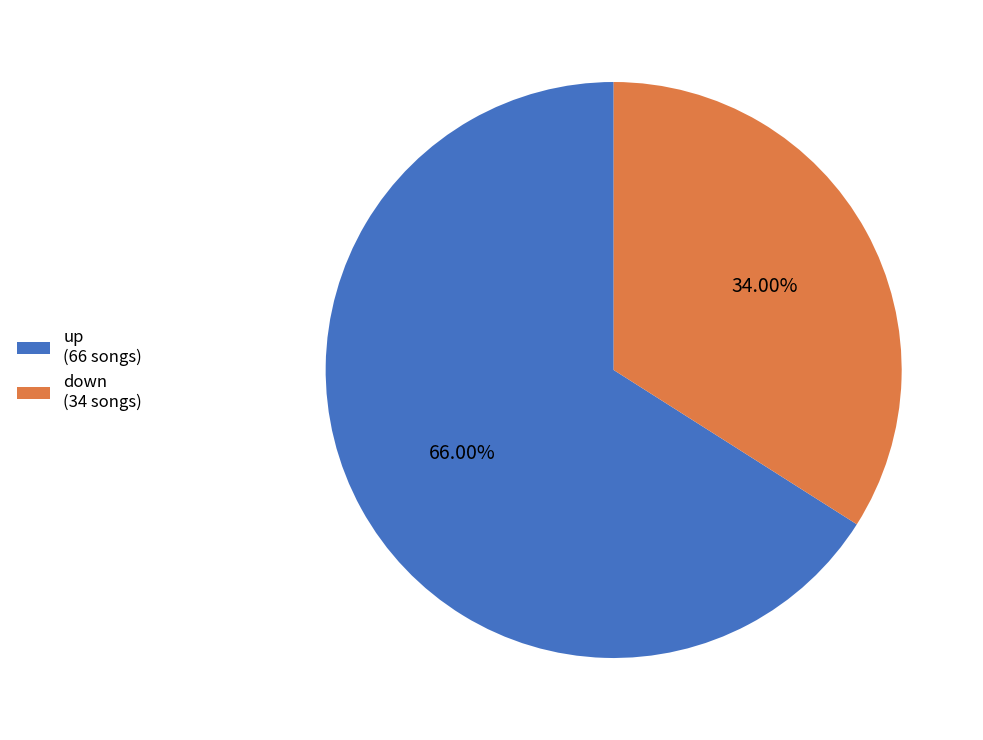

Is there any slice that represents more than half of the pie?

Yes